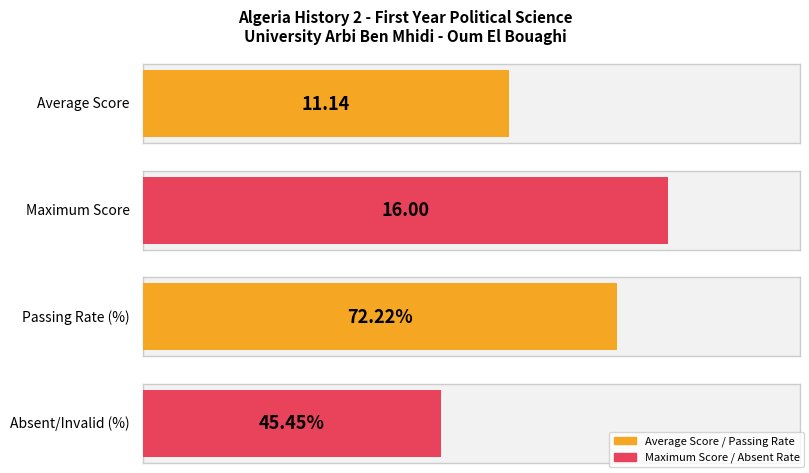

What is the average value?

11.1